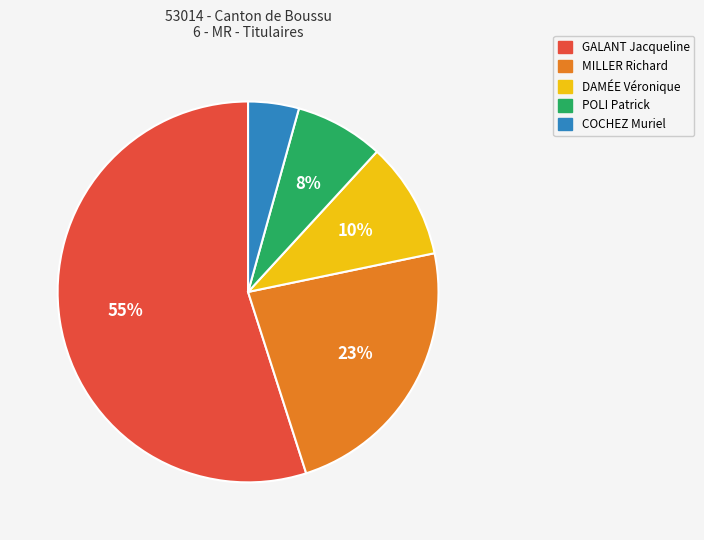

Approximately how many times larger is the value at COCHEZ Muriel compared to GALANT Jacqueline?

0.1